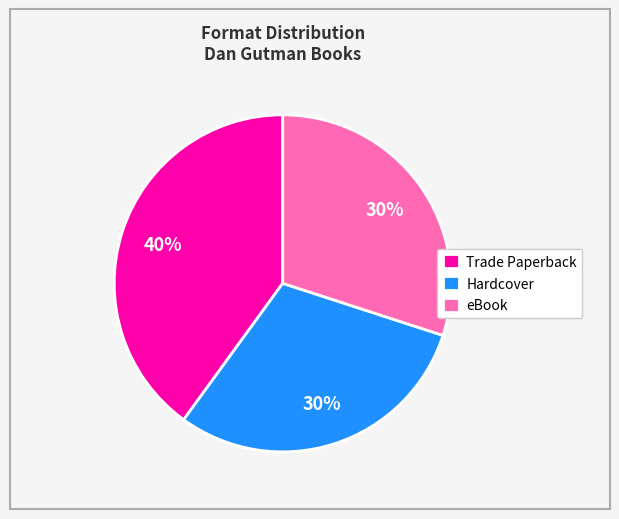

Does any single category account for the majority?

No